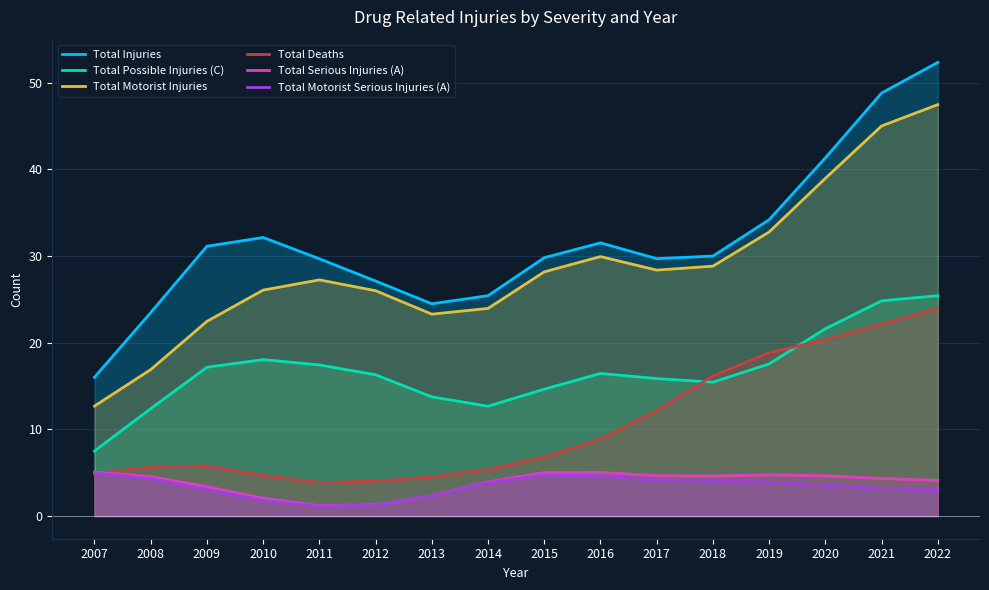

What is the minimum value for Total Injuries?

16.0